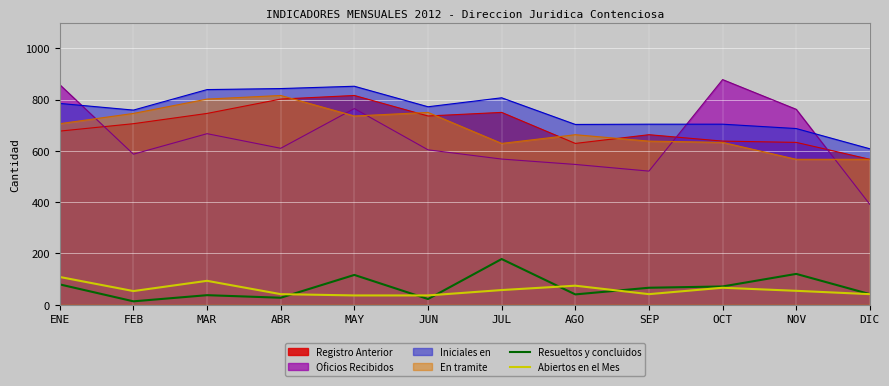

Which series has the widest spread of values?

Oficios Recibidos